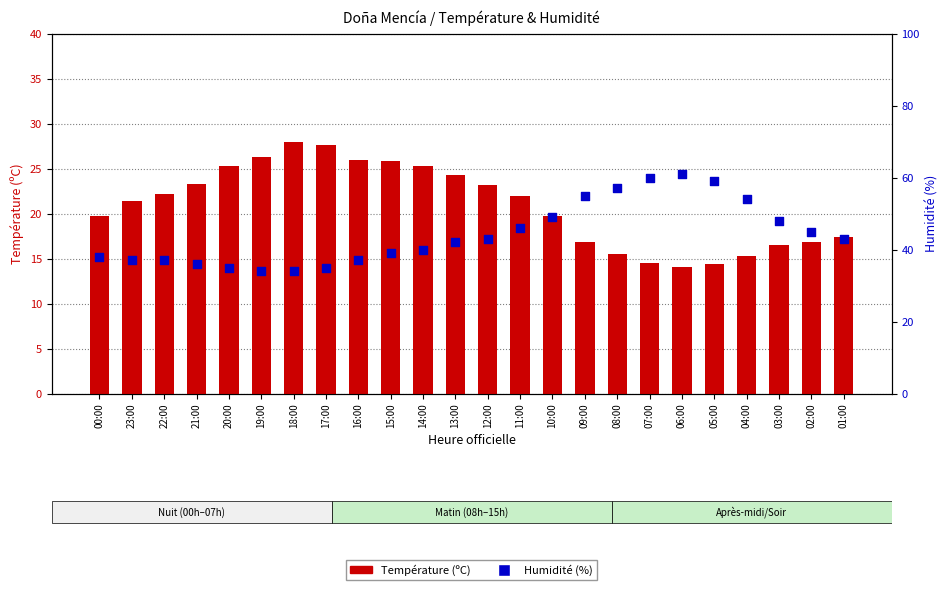

Which series has the widest spread of Y values?

Humidité (%)